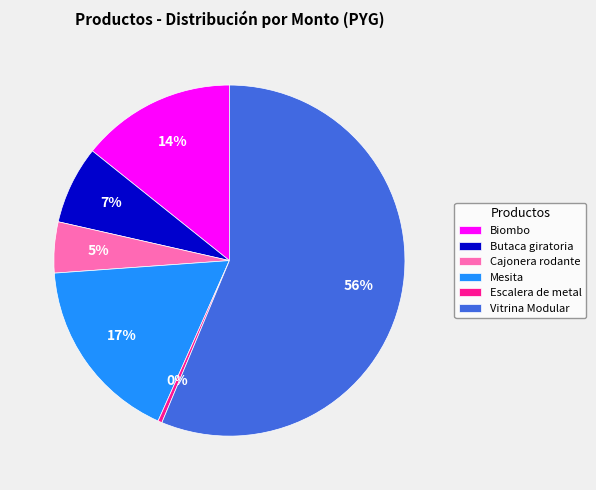

To the nearest percent, what portion does Cajonera rodante represent?

5%